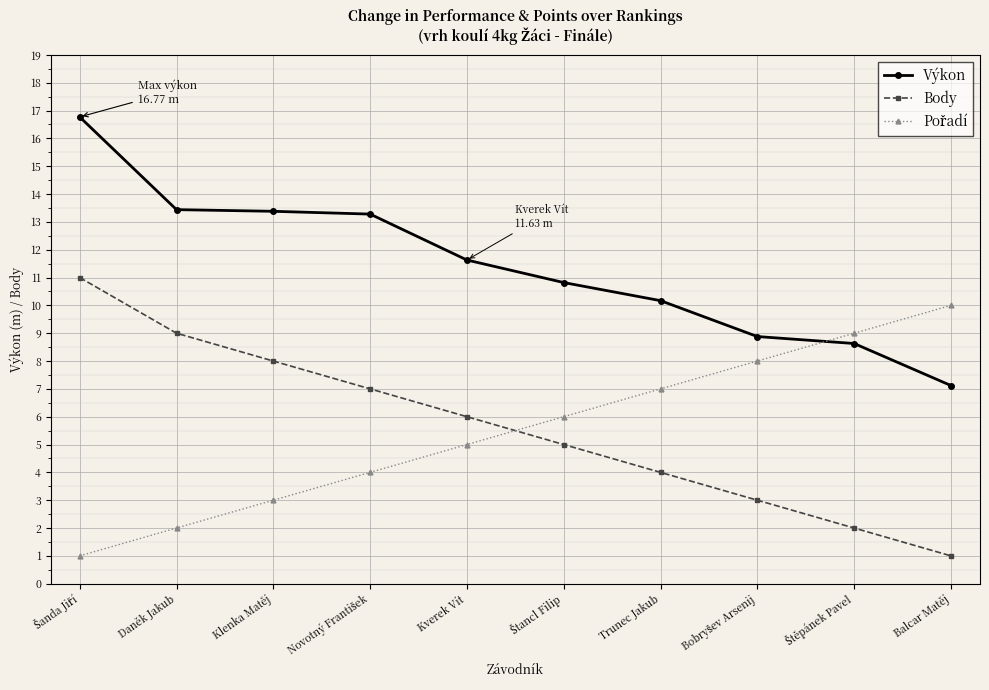

The value of Body at Klenka Matěj is 3.4. True or false?

False